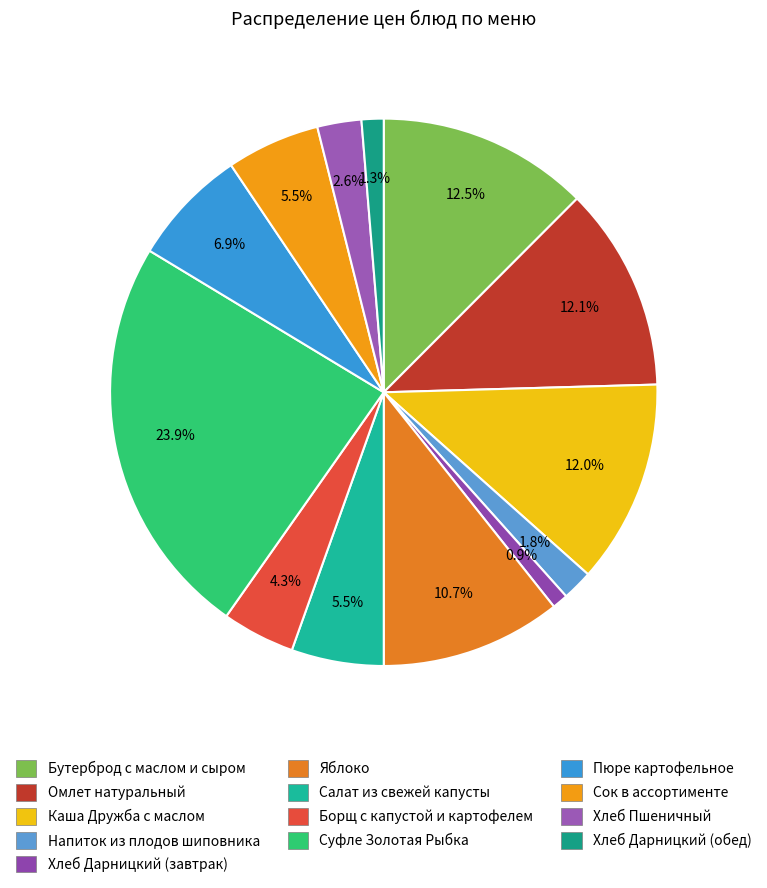

Count the number of slices in the pie.

13